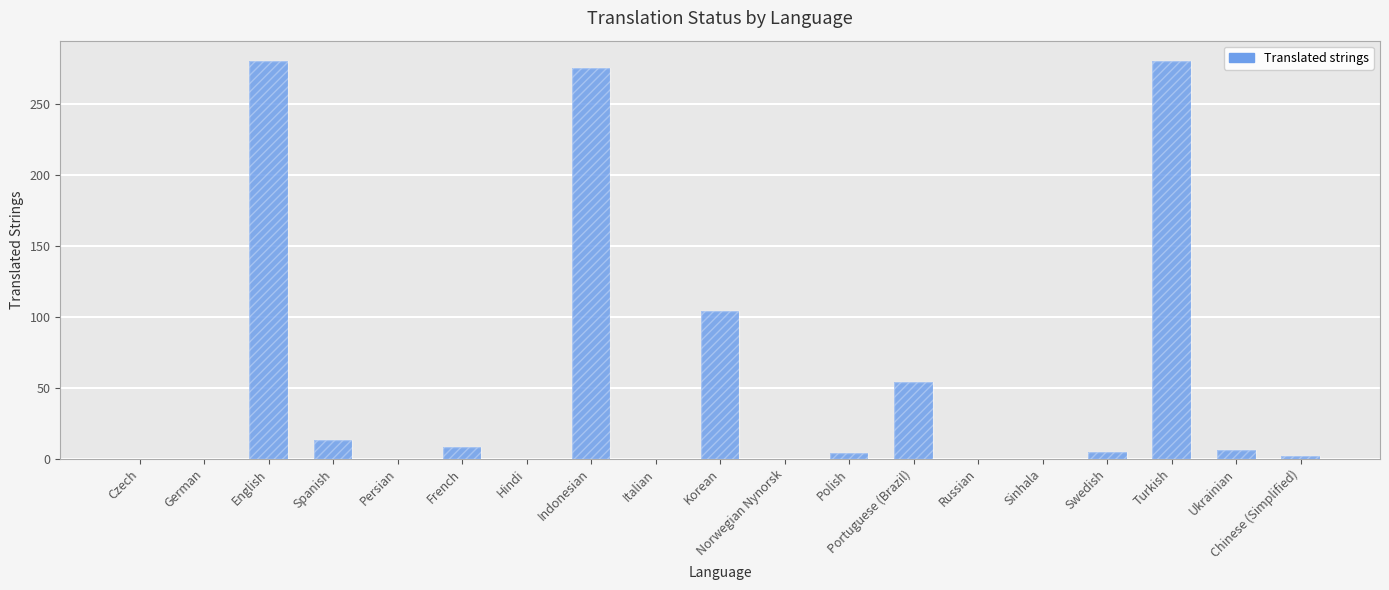

The value at Swedish is 3. True or false?

False